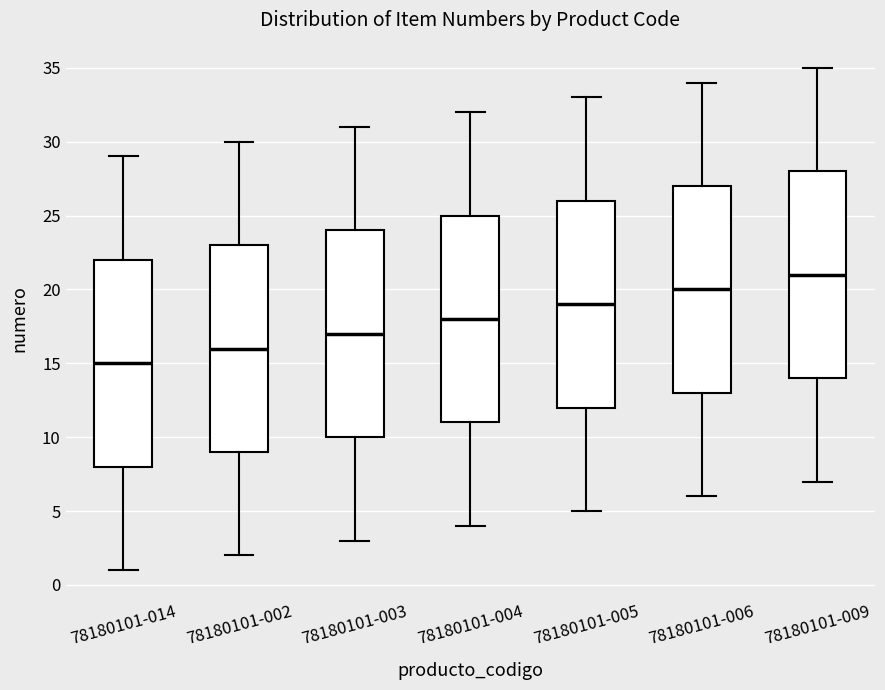

Where does the median line of the box for 78180101-002 sit on the y-axis? The values are not printed on the chart, so give them approximately, as read against the axis.

16